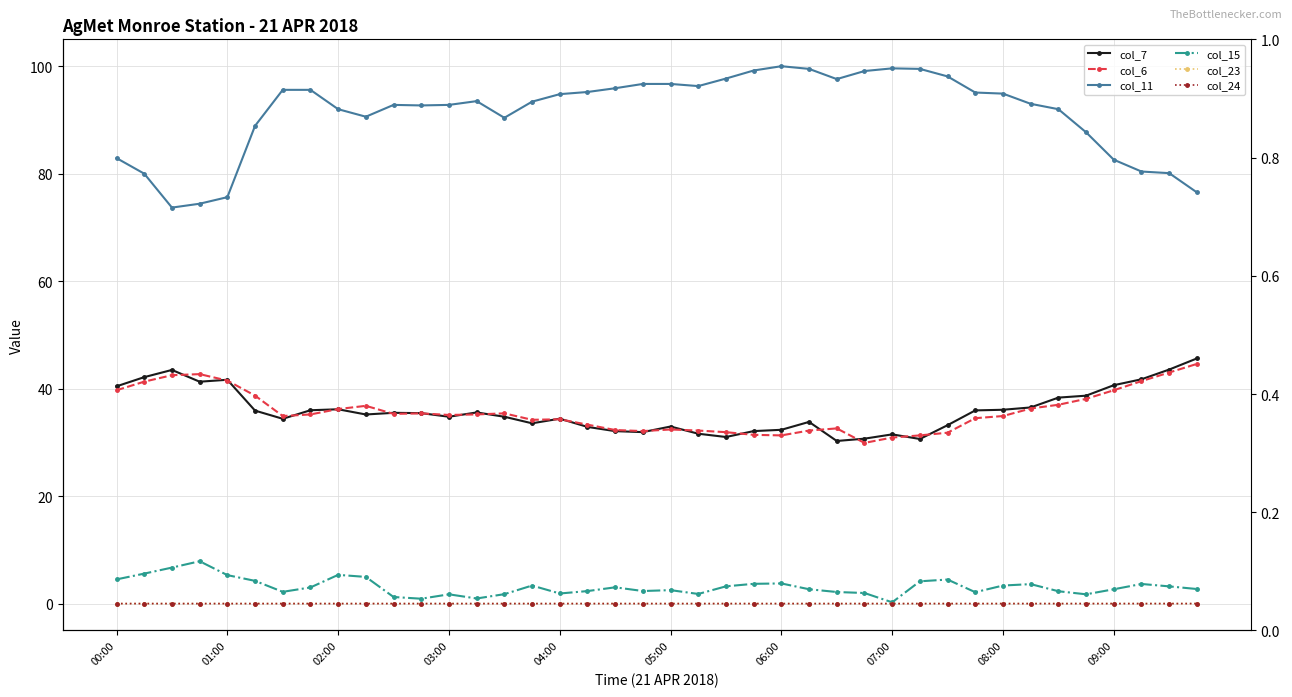

At which label does col_7 first exceed 35?

00:00